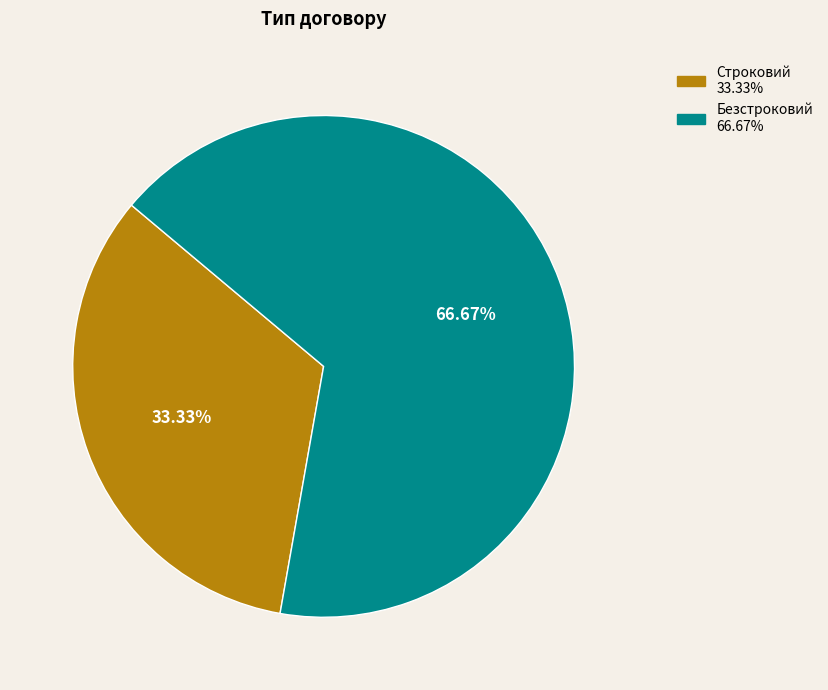

What is the majority slice?

Безстроковий